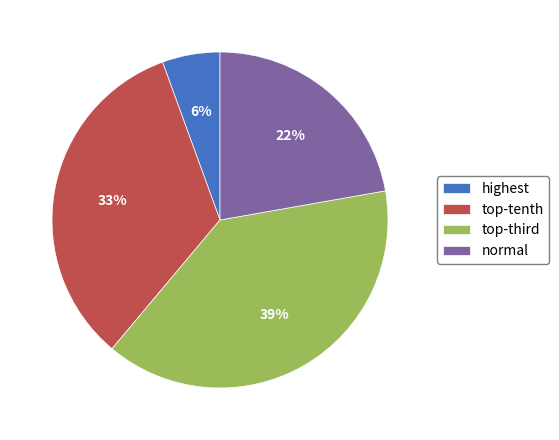

To the nearest percent, what is the average slice percentage?

25%